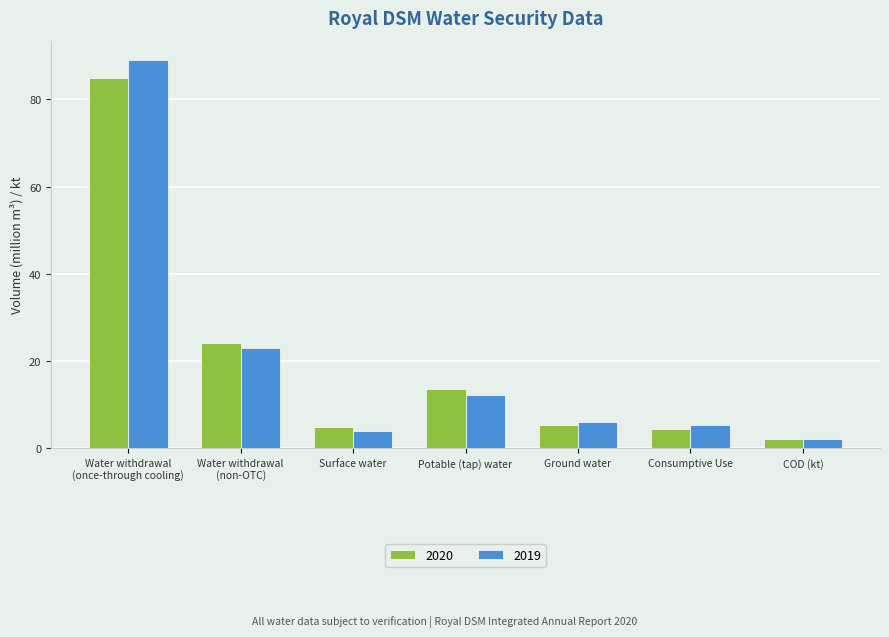

The value of 2019 at Water withdrawal
(non-OTC) is 23.0. True or false?

True